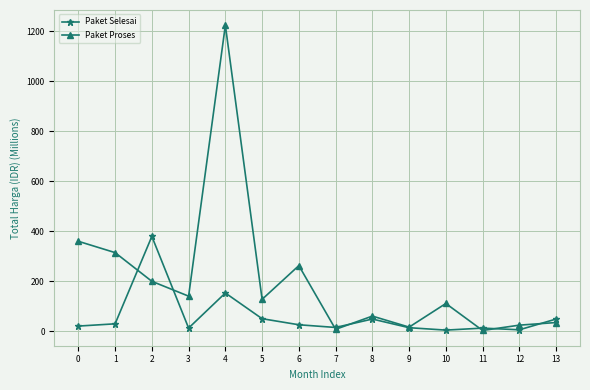

What is the total value across all series at 11?

14.2